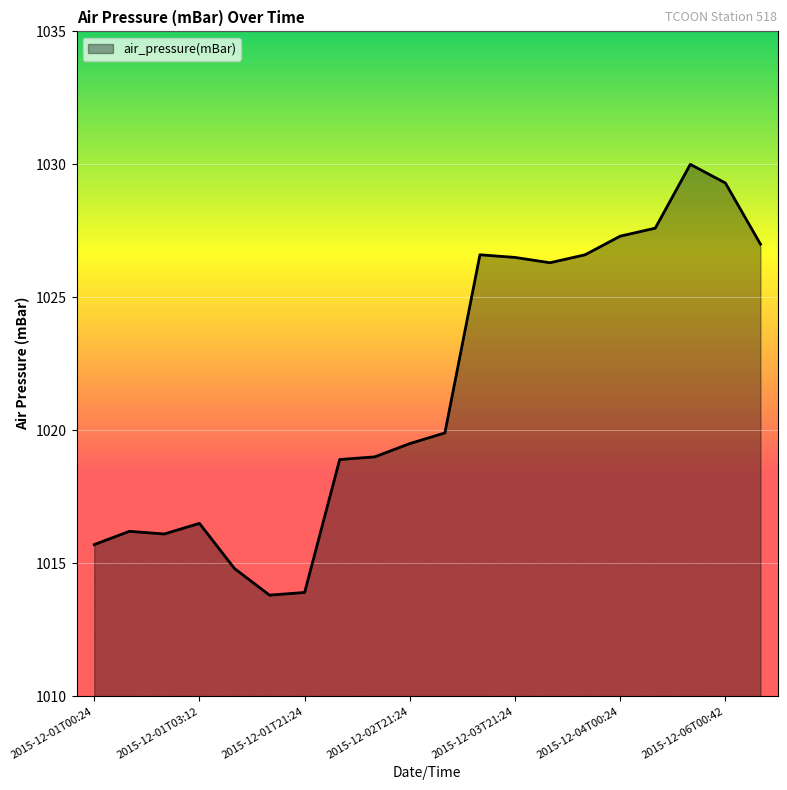

What is the minimum value shown in the chart?

1013.8